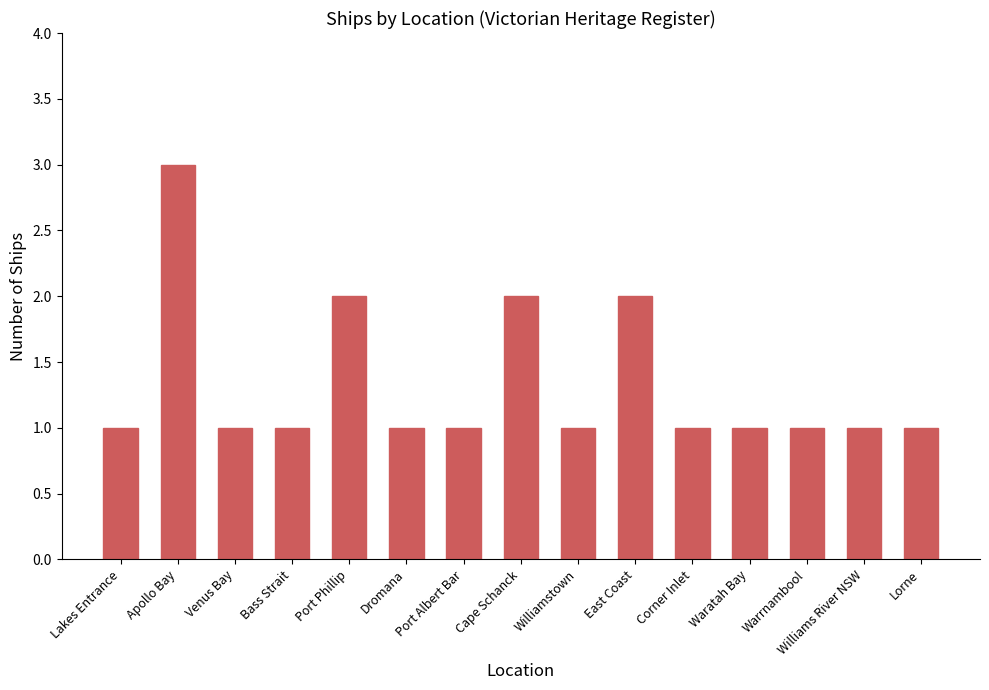

Count the number of categories in the chart.

15